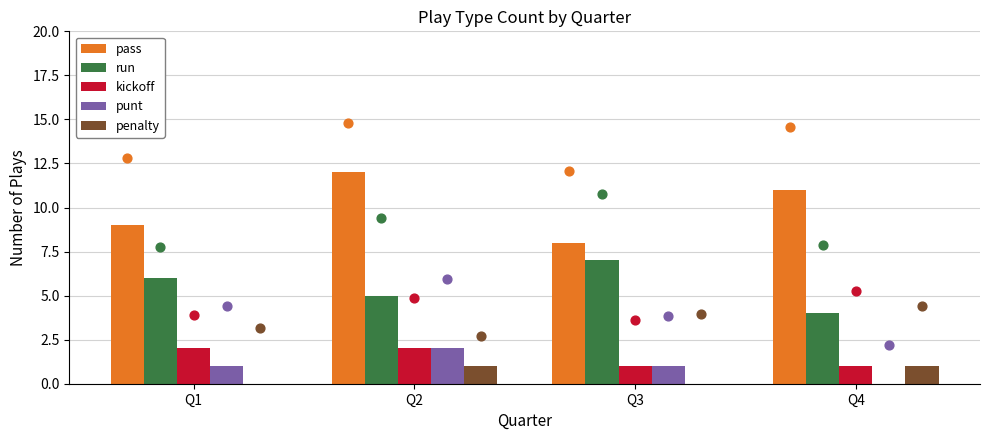

What are all the series names shown in the legend?

pass, run, kickoff, punt, penalty